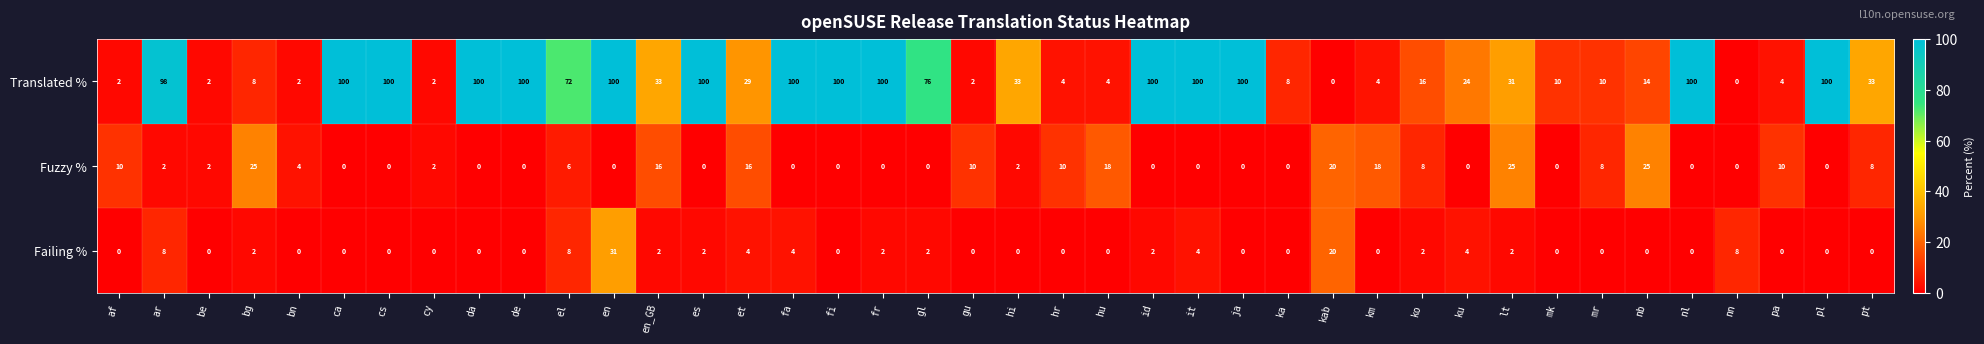

At ar, list the series in order from largest to smallest.

Translated %, Failing %, Fuzzy %